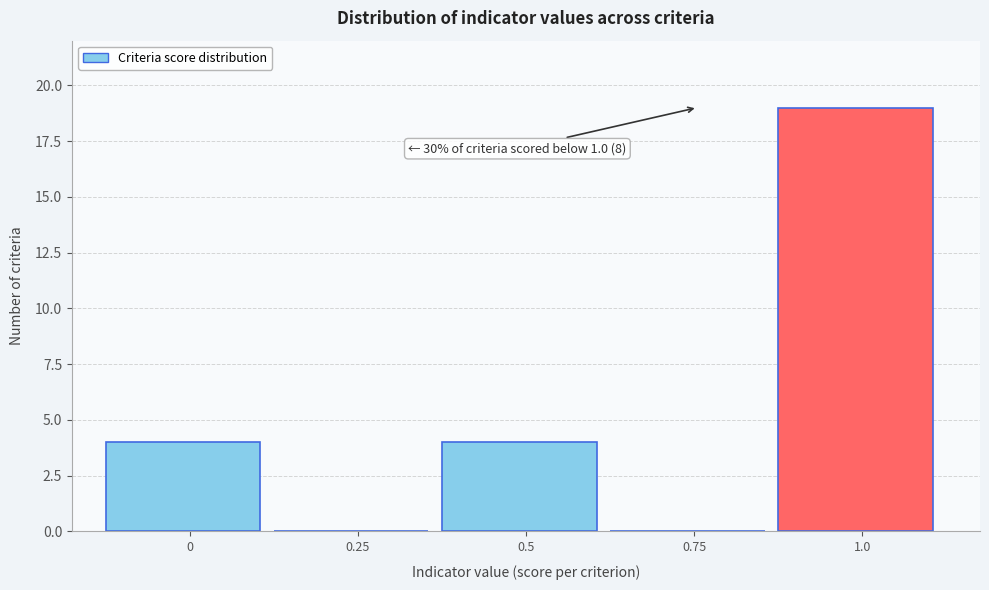

Reading left to right, list all the values displayed in this chart.

0=4	0.25=0	0.5=4	0.75=0	1.0=19